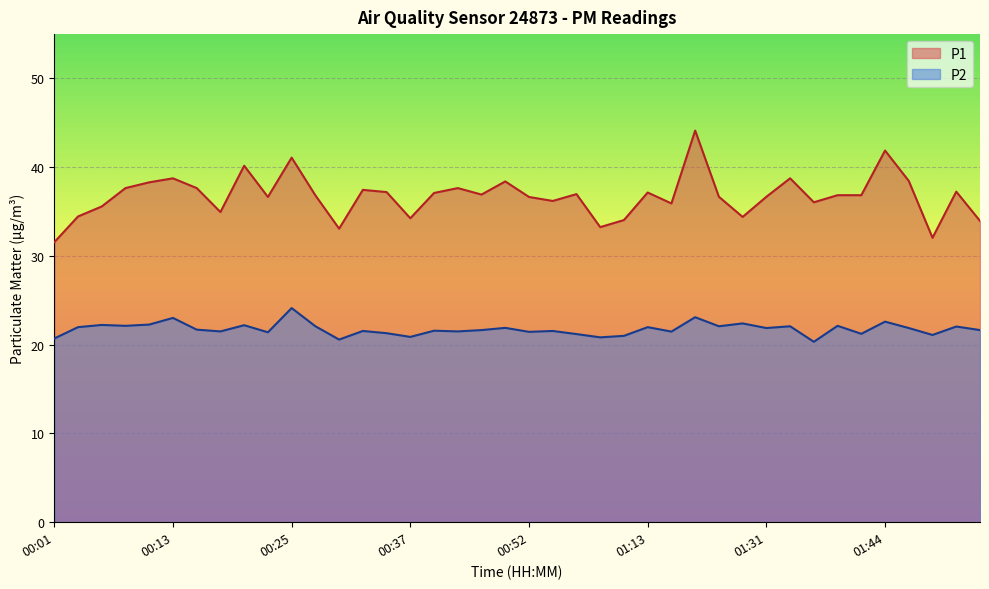

True or false: P2 and P1 intersect in this chart.

False